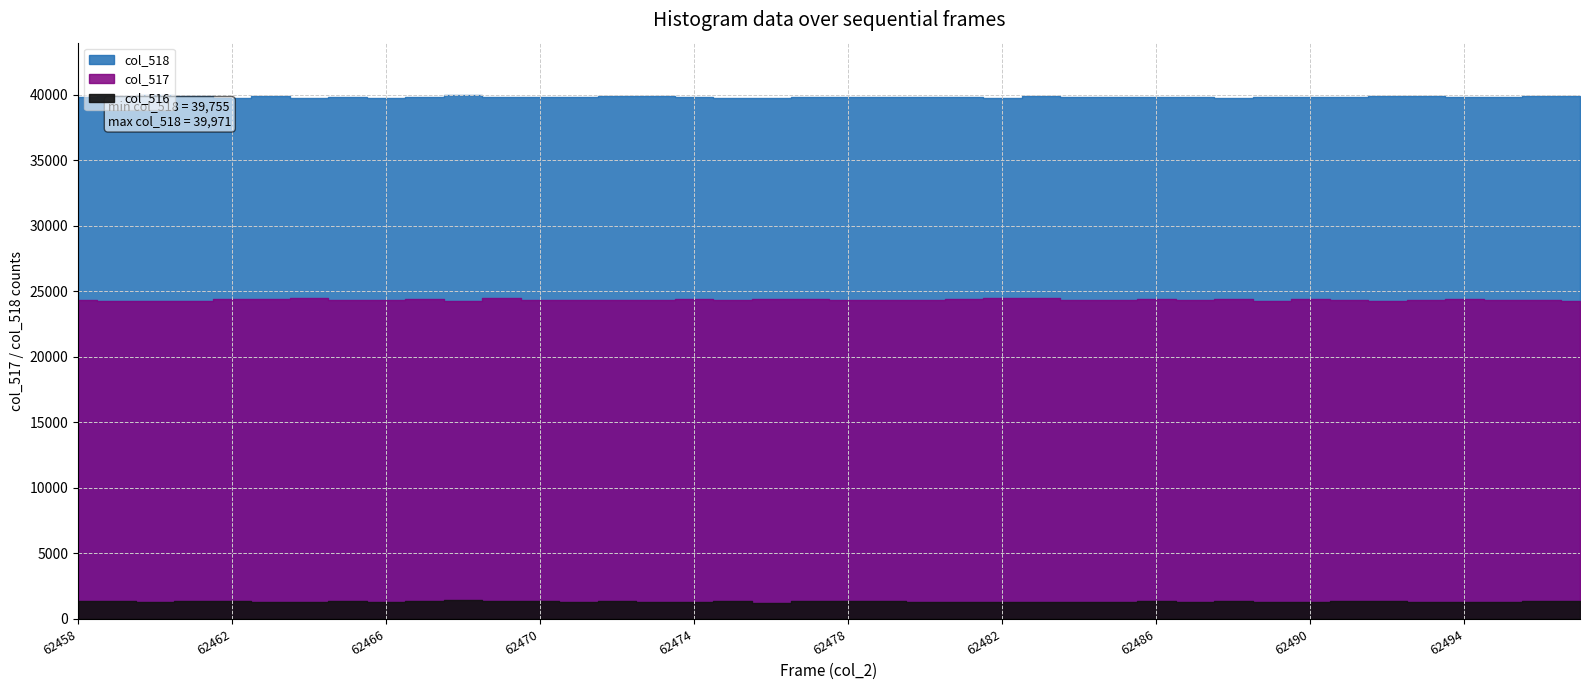

What is the difference between the highest and lowest values at 62465?

38463